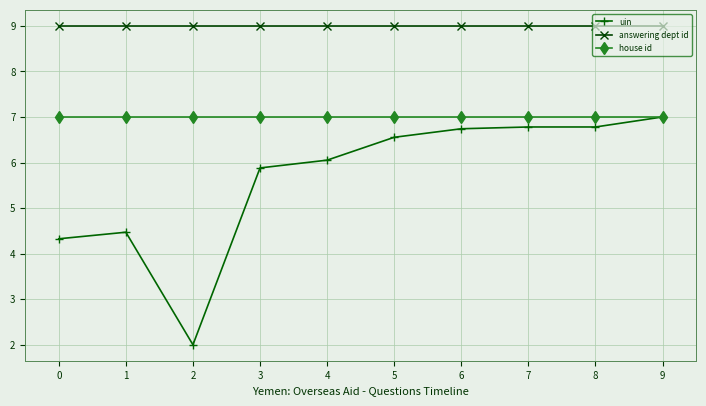

Reading right to left, what are all the values shown in this chart?

uin: 7.0	6.8	6.8	6.7	6.6	6.1	5.9	2.0	4.5	4.3
answering dept id: 9.0	9.0	9.0	9.0	9.0	9.0	9.0	9.0	9.0	9.0
house id: 7.0	7.0	7.0	7.0	7.0	7.0	7.0	7.0	7.0	7.0